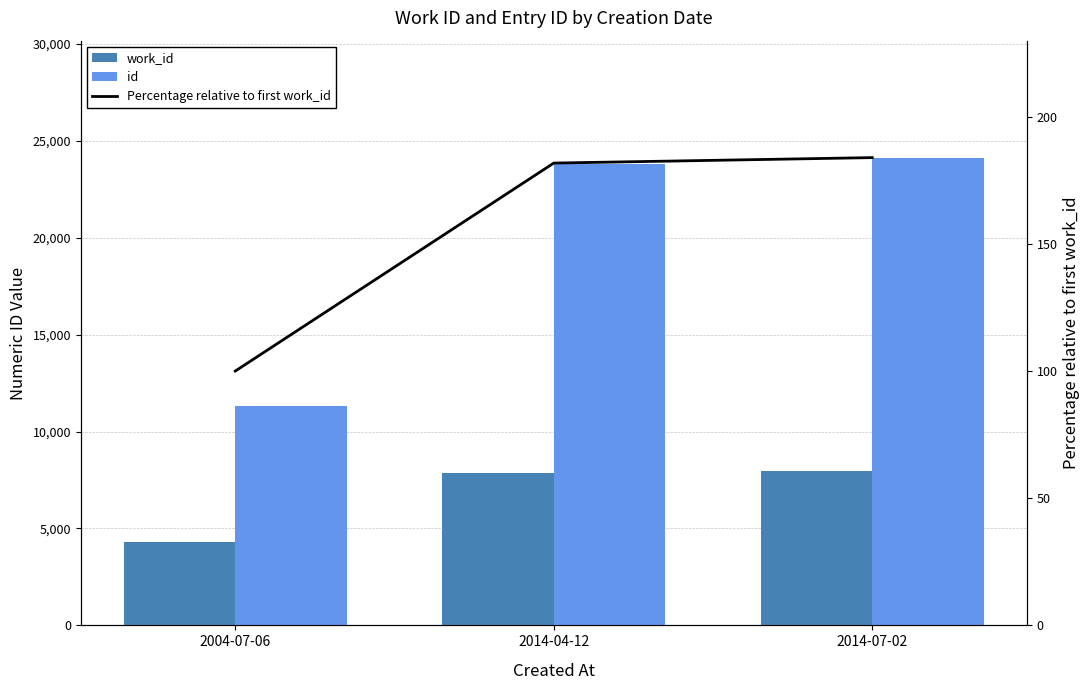

The value of id at 2014-04-12 is 34678.6. True or false?

False